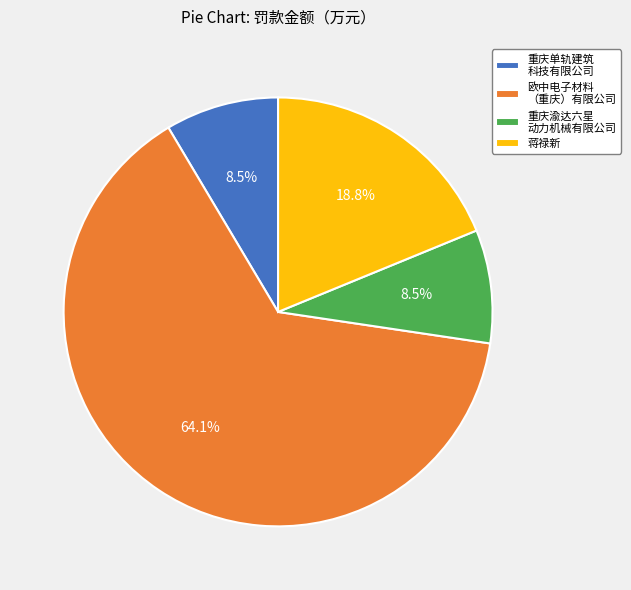

To the nearest percent, what is the difference between the largest and smallest slice percentages?

56%